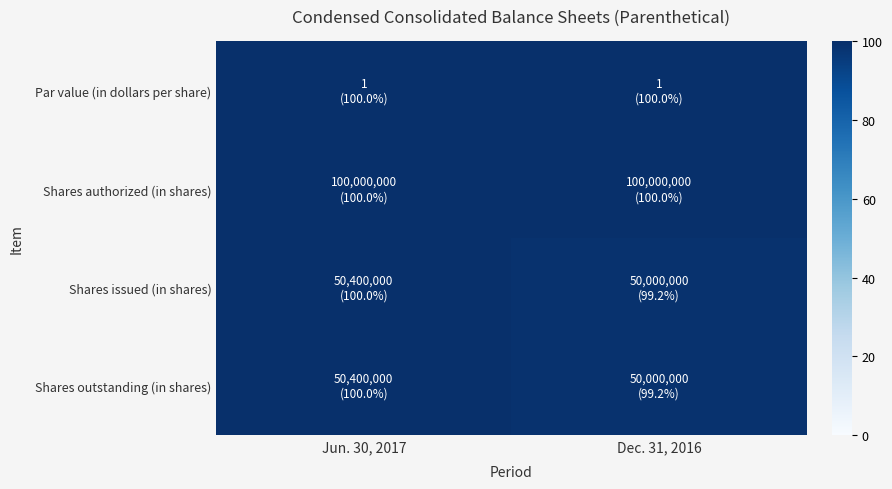

Which has a higher value, Jun. 30, 2017 or Dec. 31, 2016?

Jun. 30, 2017